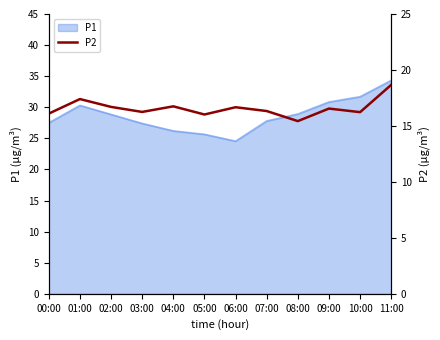

What is the label of the 8th point from the left?

07:00